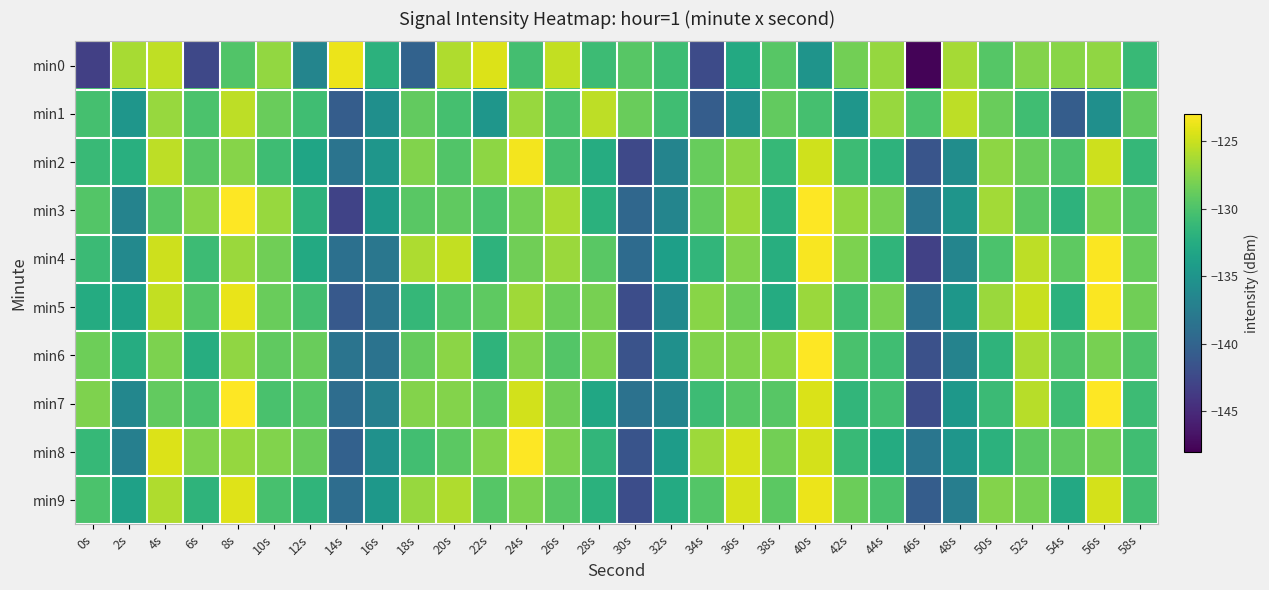

Which series has the widest spread of values?

min0